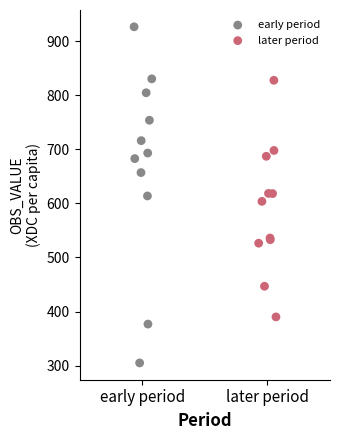

Which series contains the highest Y value?

early period